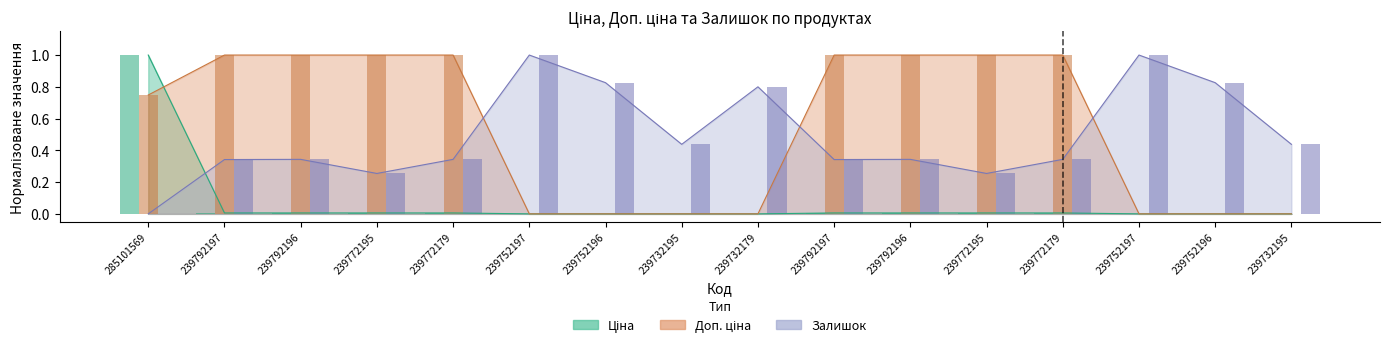

At how many categories does at least one series exceed 0?

16